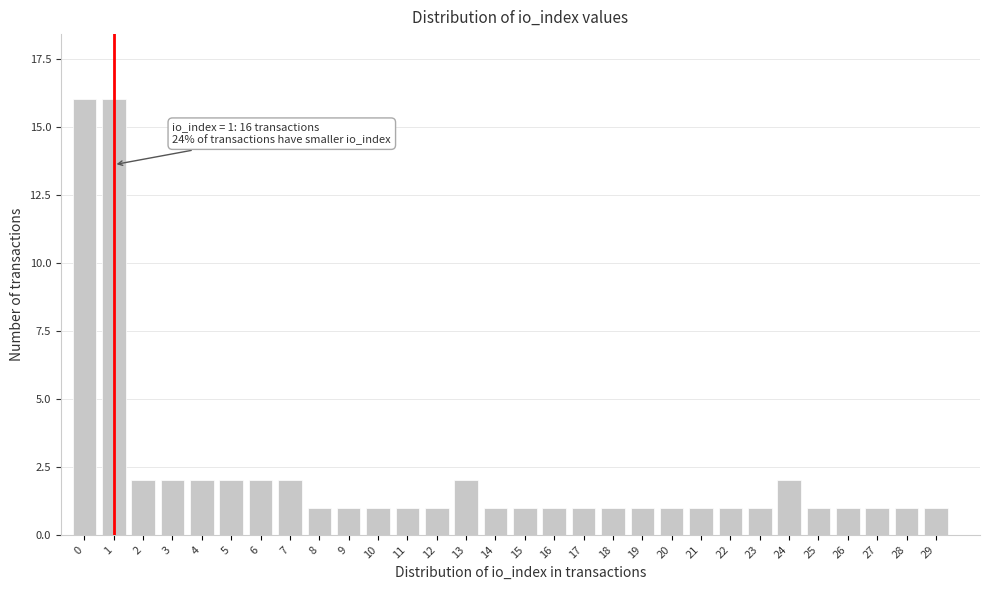

Reading left to right, transcribe all the data shown in this chart.

0=16	1=16	2=2	3=2	4=2	5=2	6=2	7=2	8=1	9=1	10=1	11=1	12=1	13=2	14=1	15=1	16=1	17=1	18=1	19=1	20=1	21=1	22=1	23=1	24=2	25=1	26=1	27=1	28=1	29=1